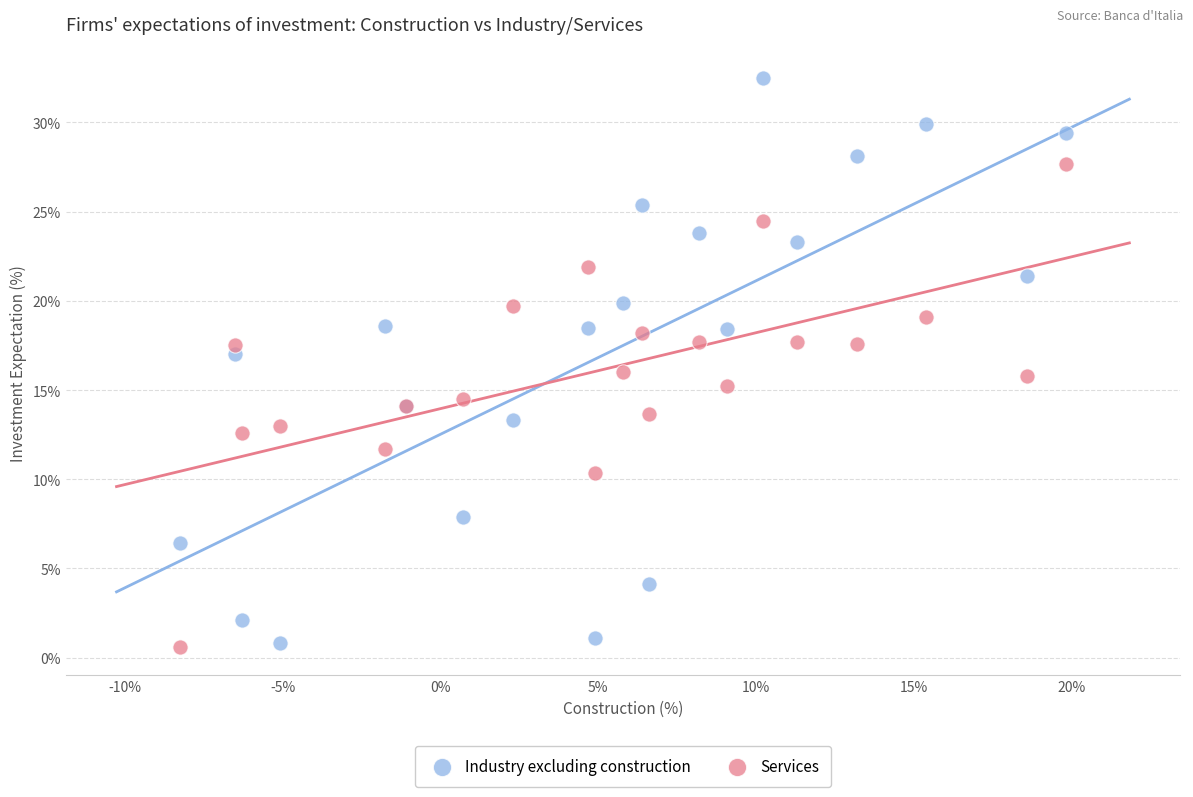

Which series has the widest spread of Y values?

Industry excluding construction